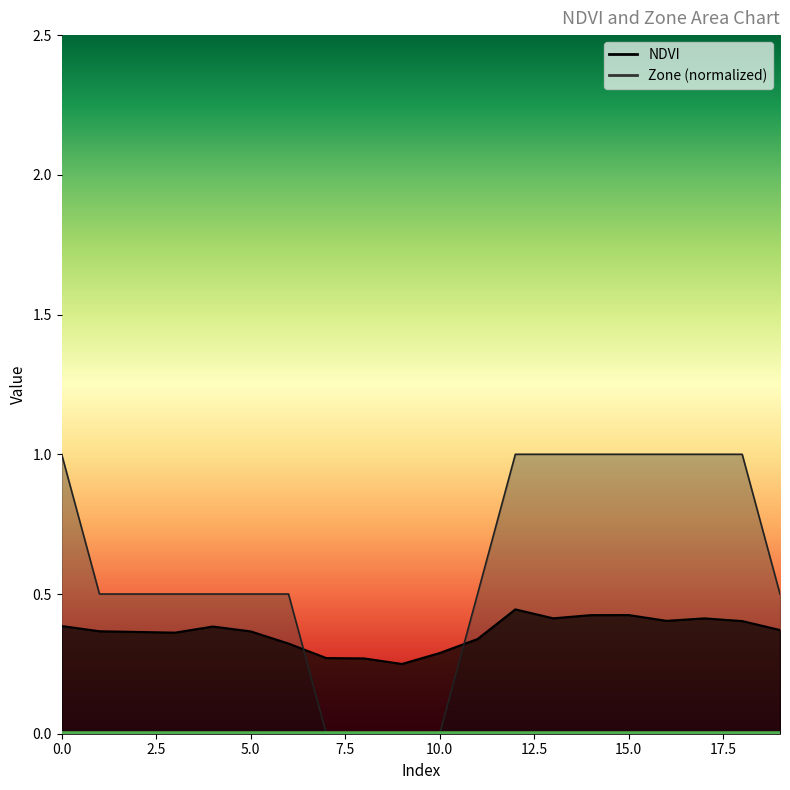

What is the value of the Zone point at the 4th from the left?

0.5